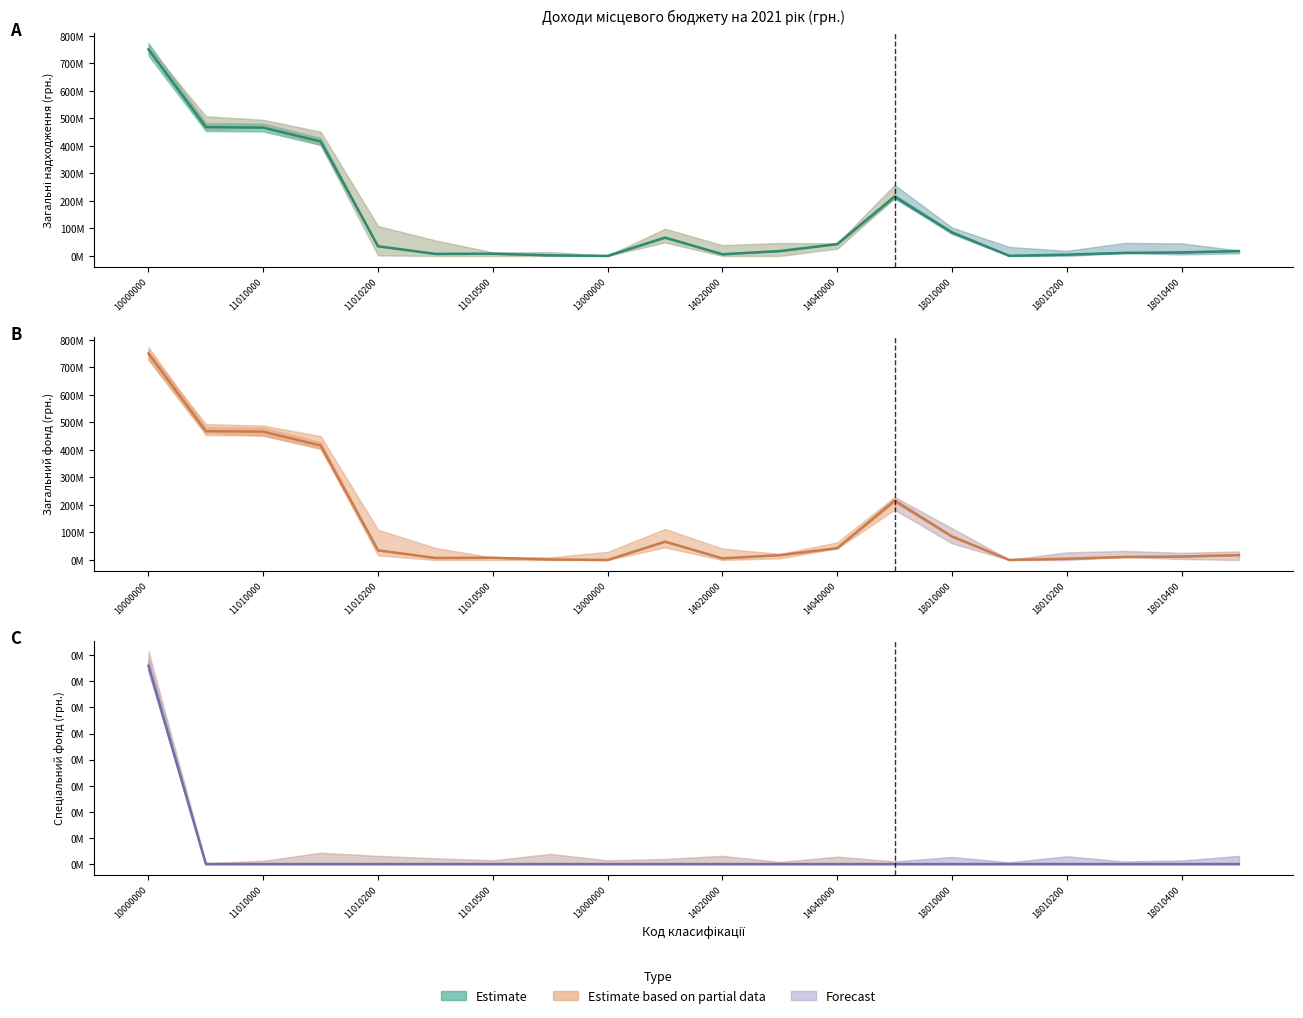

True or false: Усього has a value of 11000000 at 18010300.

True